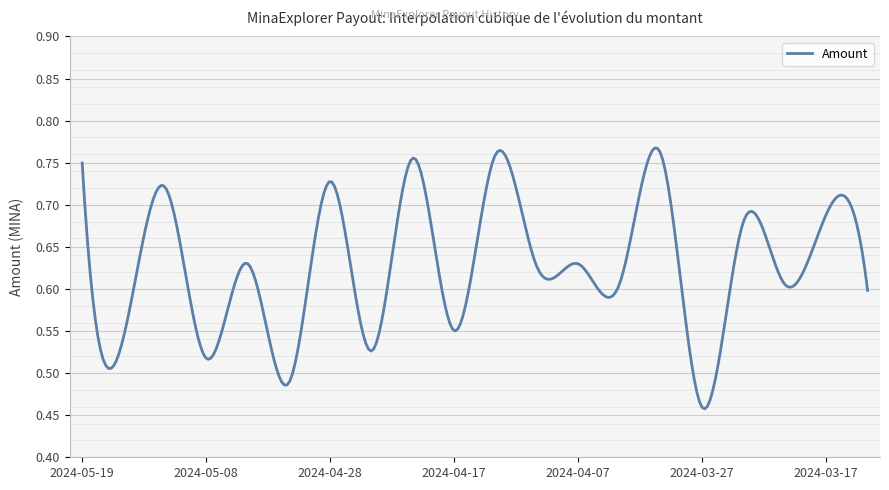

What is the difference between the maximum and minimum values?

0.3